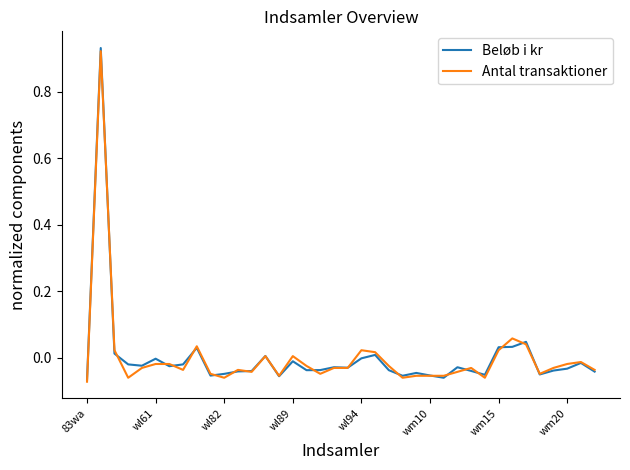

At which label does Beløb i kr reach its minimum?

83wa